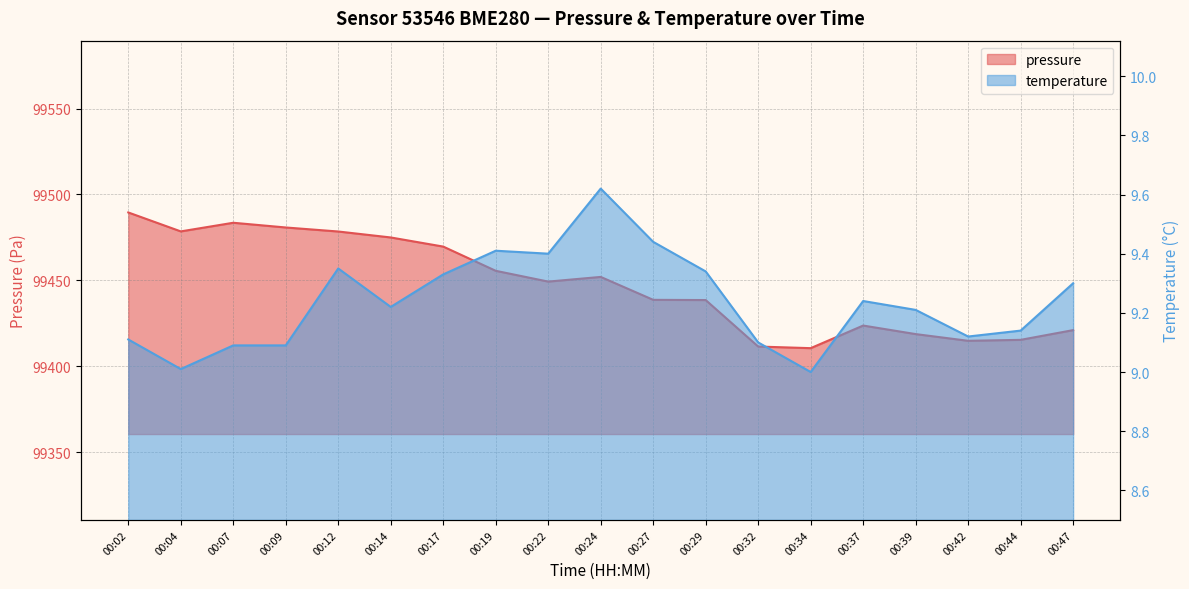

The temperature series shows 12.9 at 00:07. True or false?

False